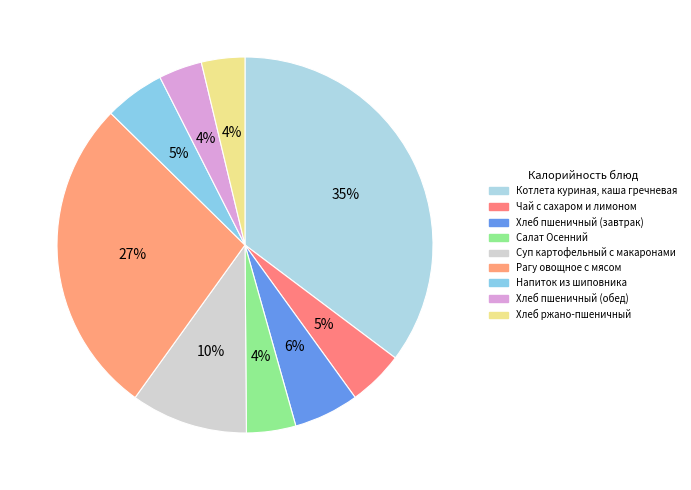

To the nearest percent, what is the average slice percentage?

11%